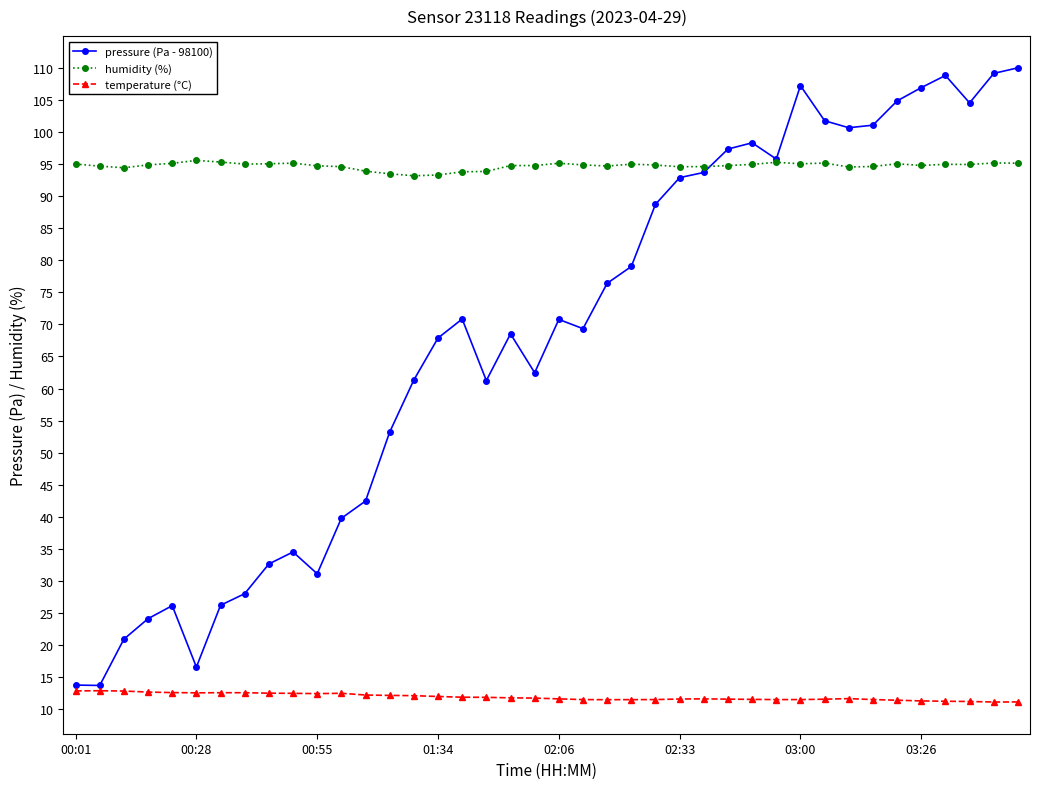

True or false: temperature (°C) and humidity (%) cross at least once.

False